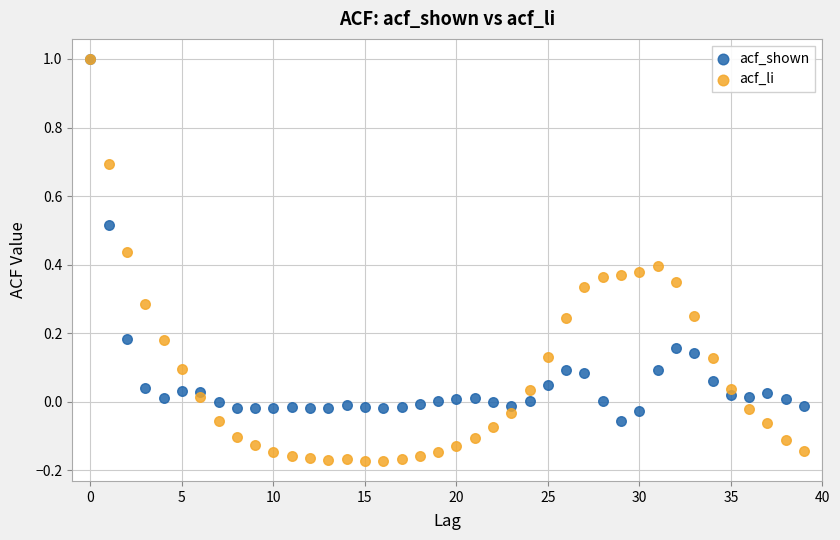

Which series has the widest spread of Y values?

acf_li